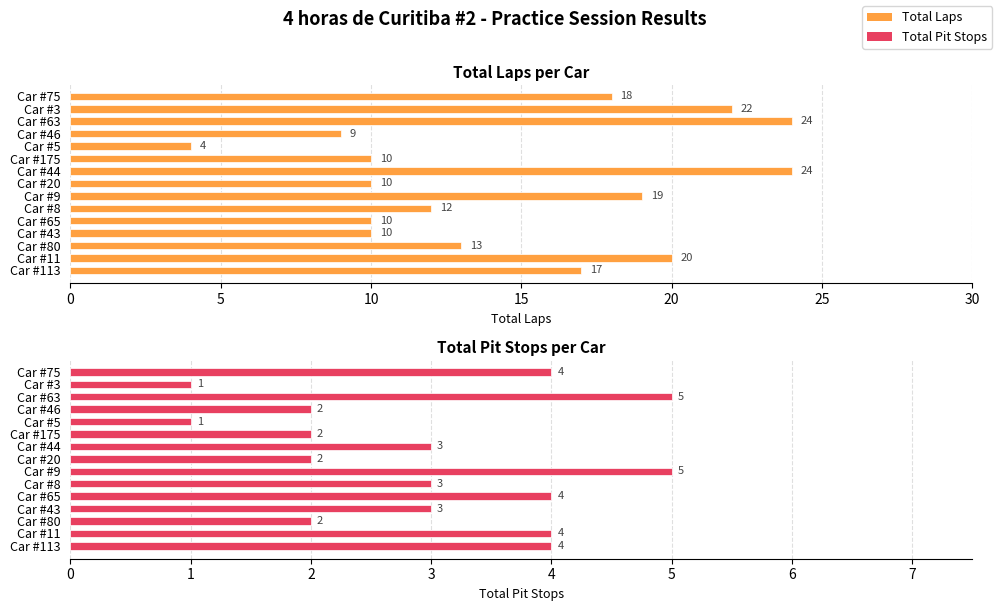

True or false: Total Laps has a value of 10 at 20.

True